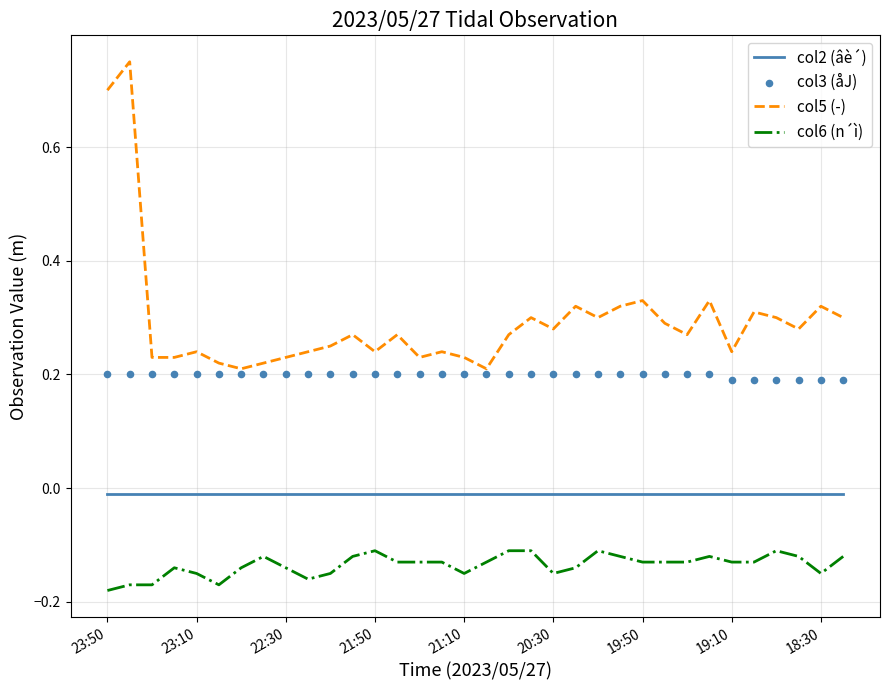

What is the total value across all series at 26?

0.3